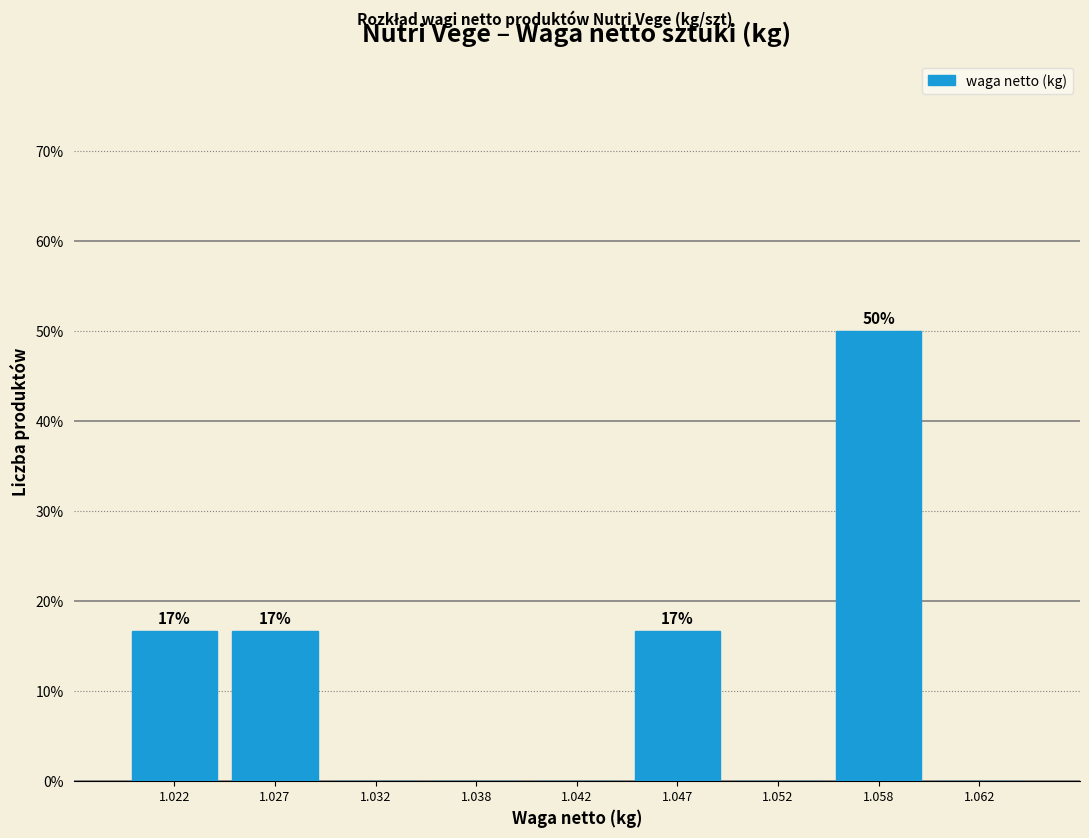

Reading right to left, extract all data points from this chart.

1.062=0.0	1.058=50.0	1.052=0.0	1.047=16.7	1.042=0.0	1.038=0.0	1.032=0.0	1.027=16.7	1.022=16.7